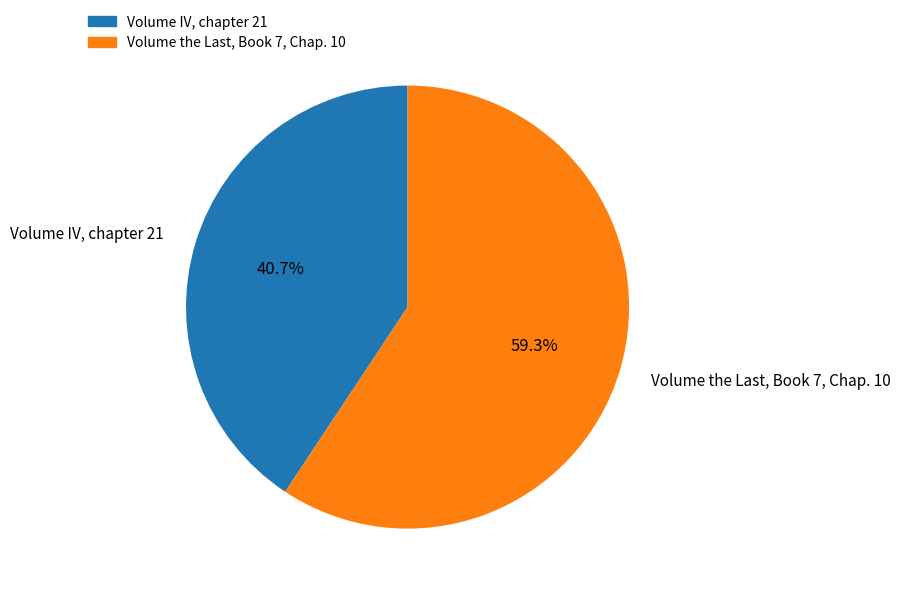

What is the largest slice in the pie chart?

Volume the Last, Book 7, Chap. 10